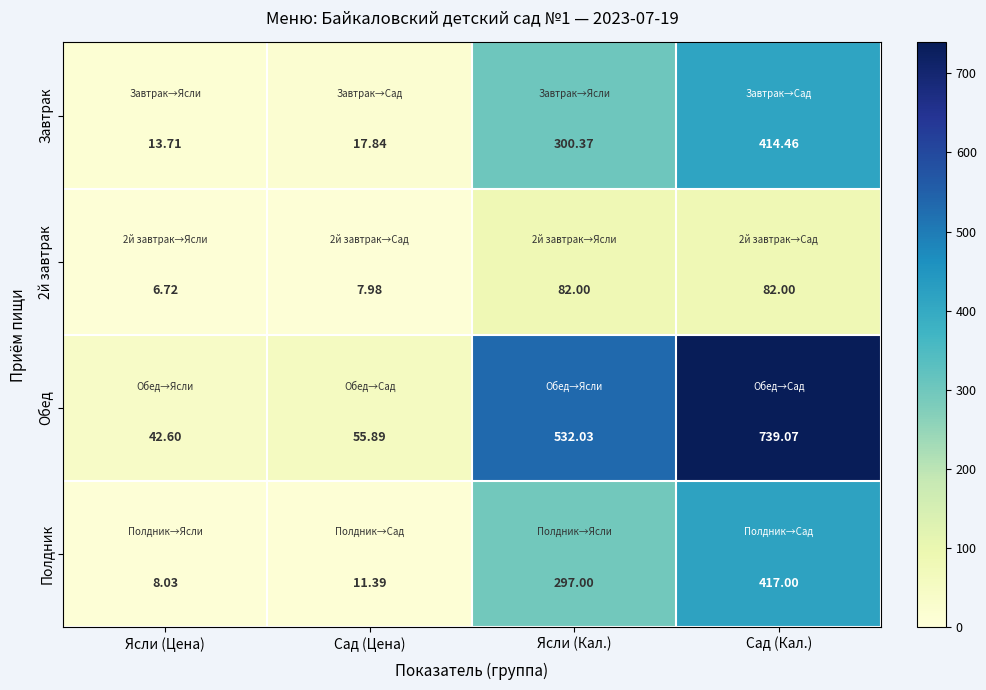

Where is Полдник nearest to the value 212?

Ясли (Кал.)